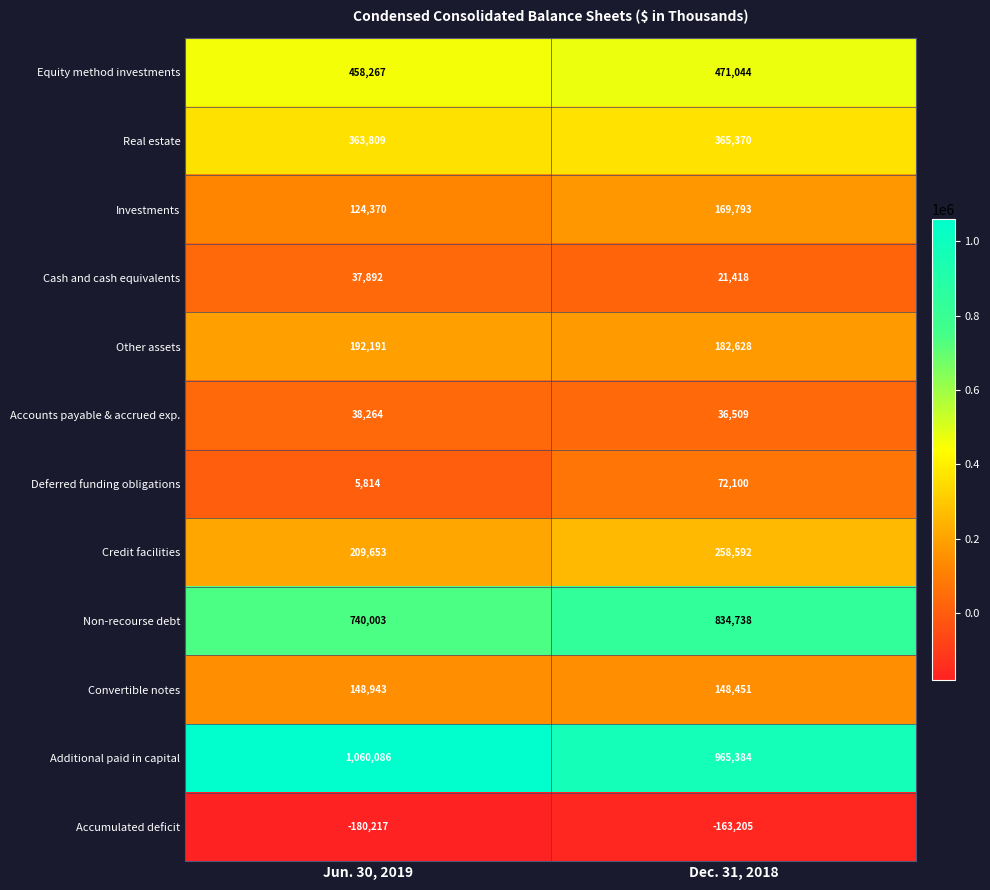

Reading left to right, extract all data points from this chart.

Equity method investments: Jun. 30, 2019=458267	Dec. 31, 2018=471044
Real estate: Jun. 30, 2019=363809	Dec. 31, 2018=365370
Investments: Jun. 30, 2019=124370	Dec. 31, 2018=169793
Cash and cash equivalents: Jun. 30, 2019=37892	Dec. 31, 2018=21418
Other assets: Jun. 30, 2019=192191	Dec. 31, 2018=182628
Accounts payable & accrued exp.: Jun. 30, 2019=38264	Dec. 31, 2018=36509
Deferred funding obligations: Jun. 30, 2019=5814	Dec. 31, 2018=72100
Credit facilities: Jun. 30, 2019=209653	Dec. 31, 2018=258592
Non-recourse debt: Jun. 30, 2019=740003	Dec. 31, 2018=834738
Convertible notes: Jun. 30, 2019=148943	Dec. 31, 2018=148451
Additional paid in capital: Jun. 30, 2019=1060086	Dec. 31, 2018=965384
Accumulated deficit: Jun. 30, 2019=-180217	Dec. 31, 2018=-163205